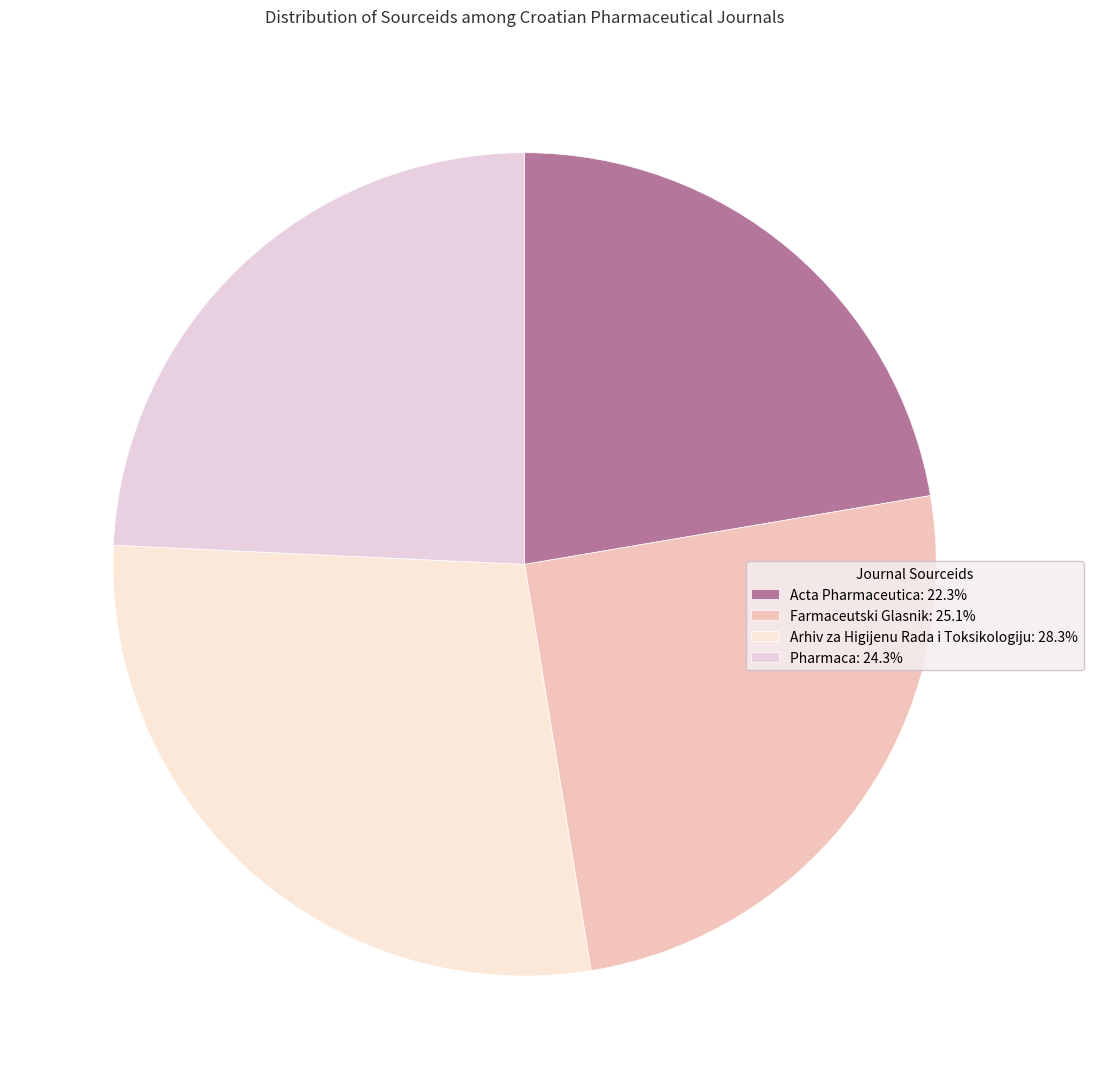

To the nearest percent, what portion does Pharmaca represent?

24%